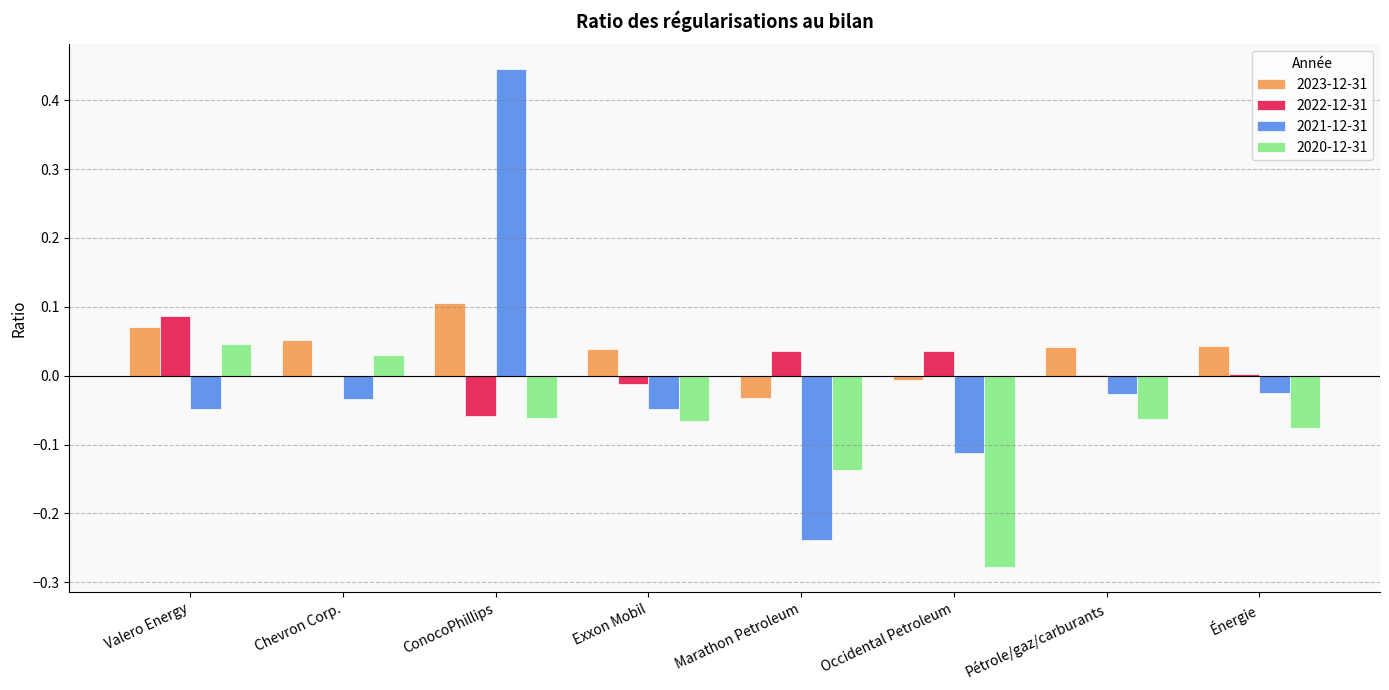

At which category is the sum across all series the highest?

ConocoPhillips